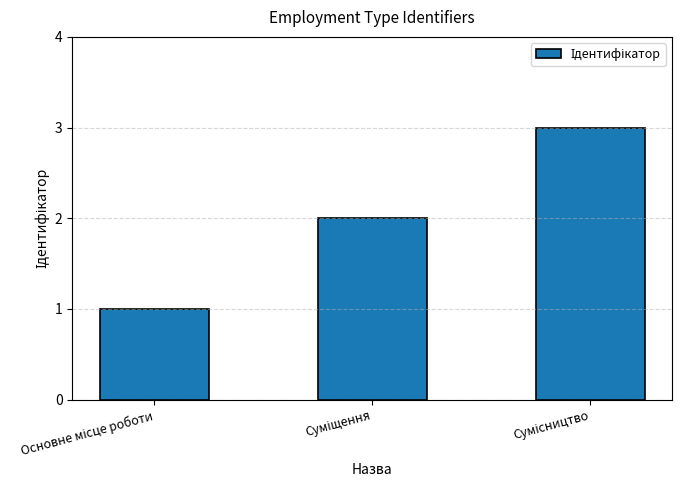

What is the greatest value displayed?

3